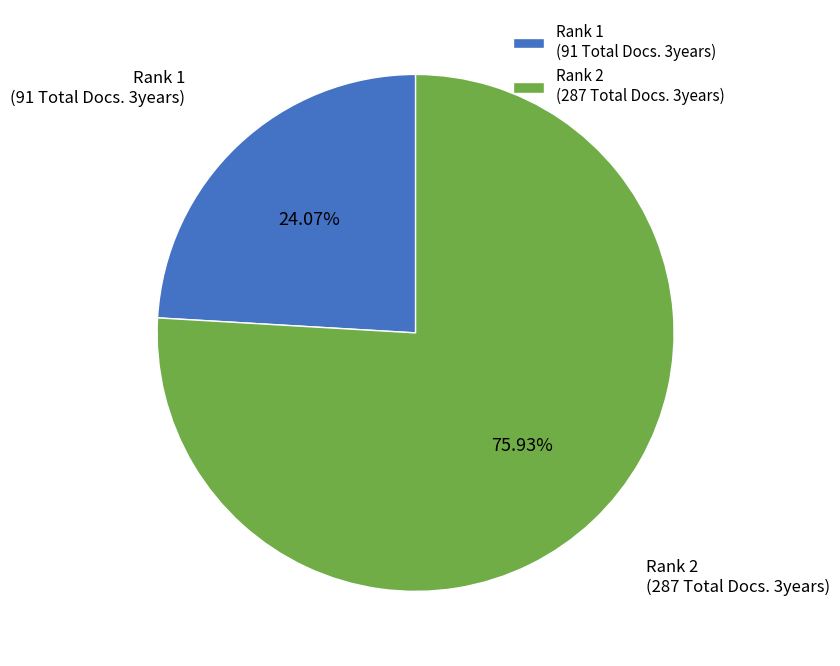

How many segments does this pie chart have?

2